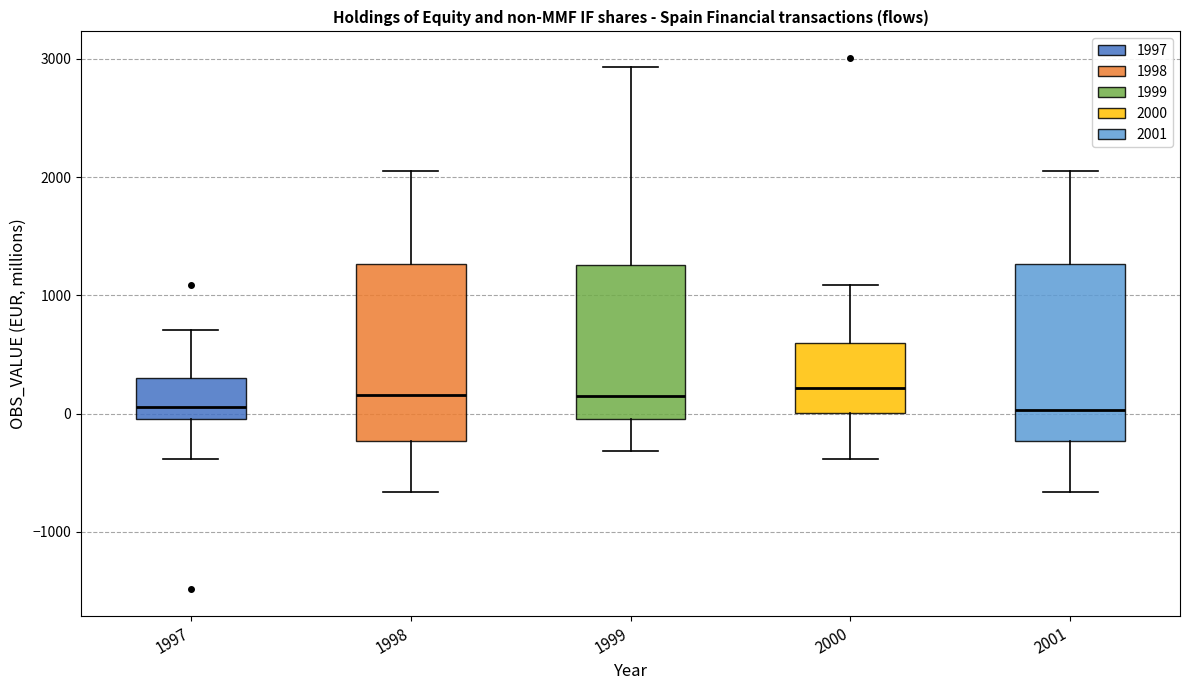

Reading left to right, transcribe this box plot: for each box, give where its median line is, the range the box spans, and where its two whiskers end, as read against the y-axis. The values are not printed on the chart, so give them approximately, as read against the axis.

1997: median 100, box 0 to 300, whiskers -400 to 700
1998: median 200, box -200 to 1300, whiskers -700 to 2100
1999: median 100, box 0 to 1300, whiskers -300 to 2900
2000: median 200, box 0 to 600, whiskers -400 to 1100
2001: median 0, box -200 to 1300, whiskers -700 to 2100